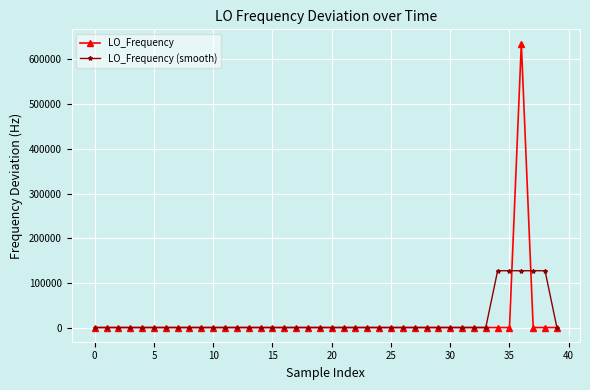

At how many categories does at least one series exceed 456271?

1